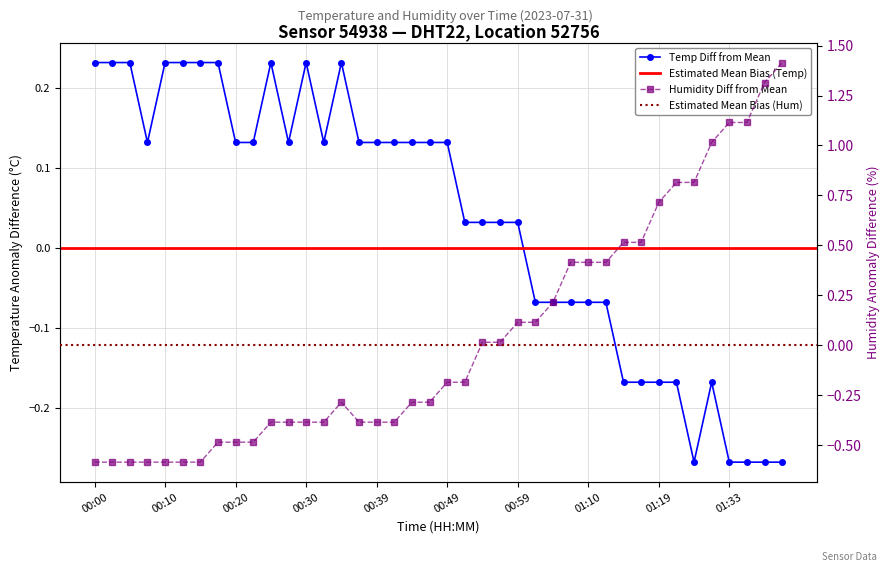

How many times do temperature and humidity cross each other?

1